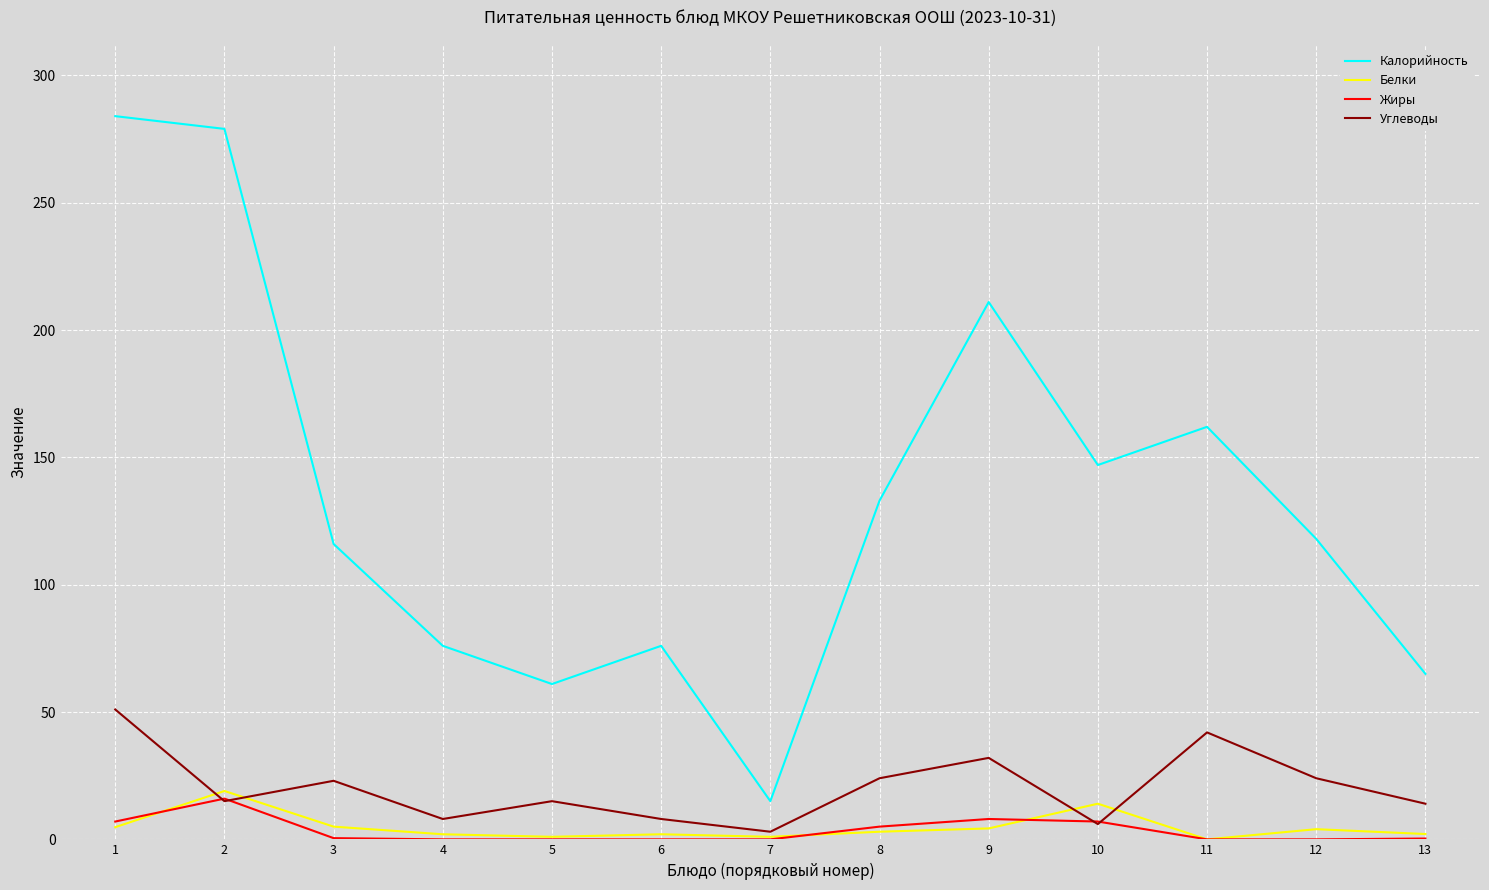

How many lines are shown in the chart?

4